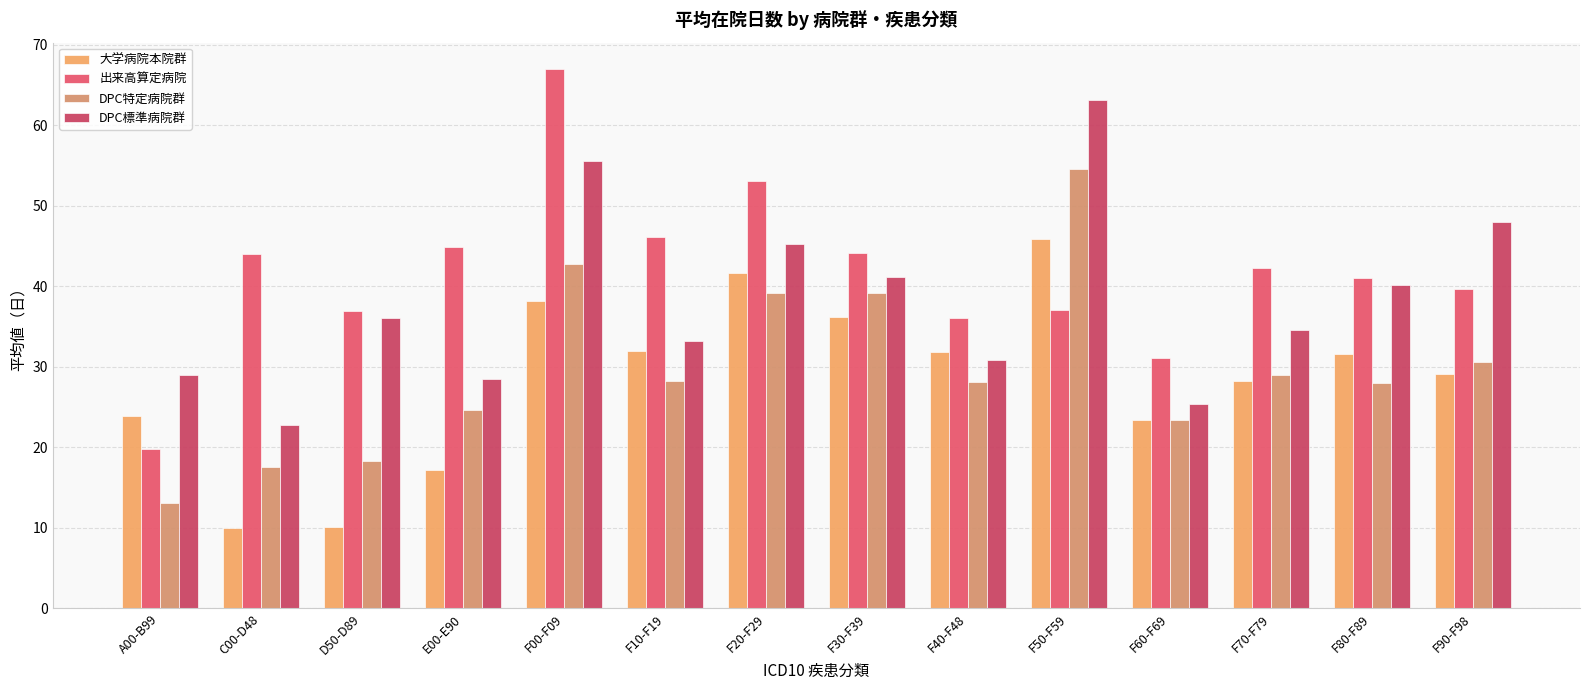

What is the label of the 3rd bar from the left?

D50-D89